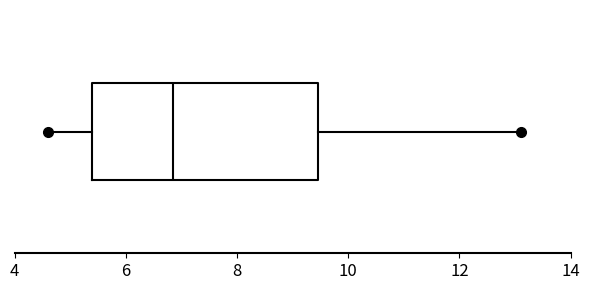

Where is the right edge of the box on the x-axis? The values are not printed on the chart, so give them approximately, as read against the axis.

9.4